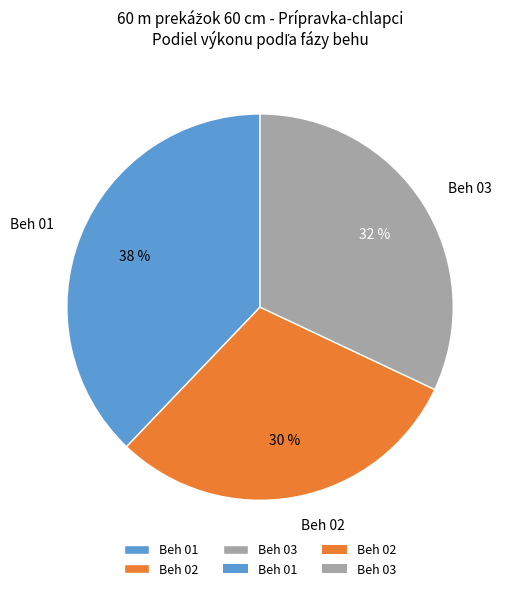

What is the smallest slice in the pie chart?

Beh 02